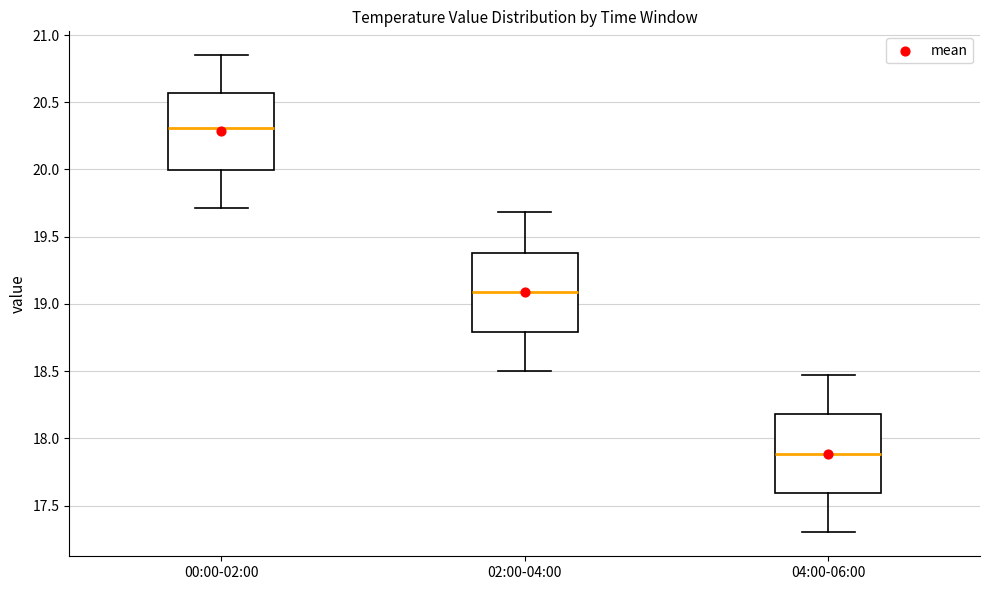

Where is the upper edge of the box for 02:00-04:00 on the y-axis? The values are not printed on the chart, so give them approximately, as read against the axis.

19.40